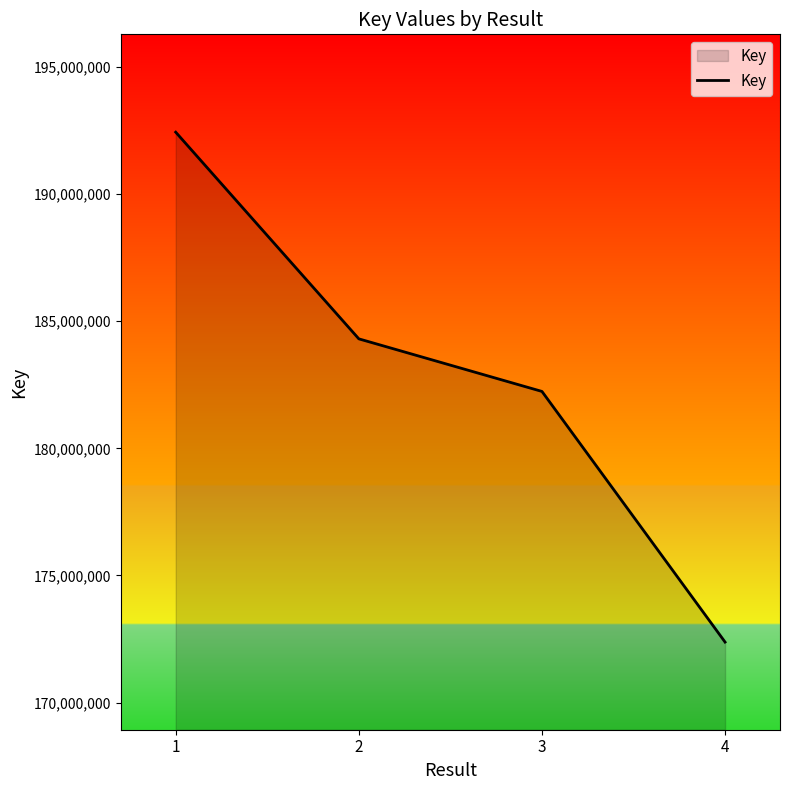

Which label corresponds to the smallest value in the chart?

4